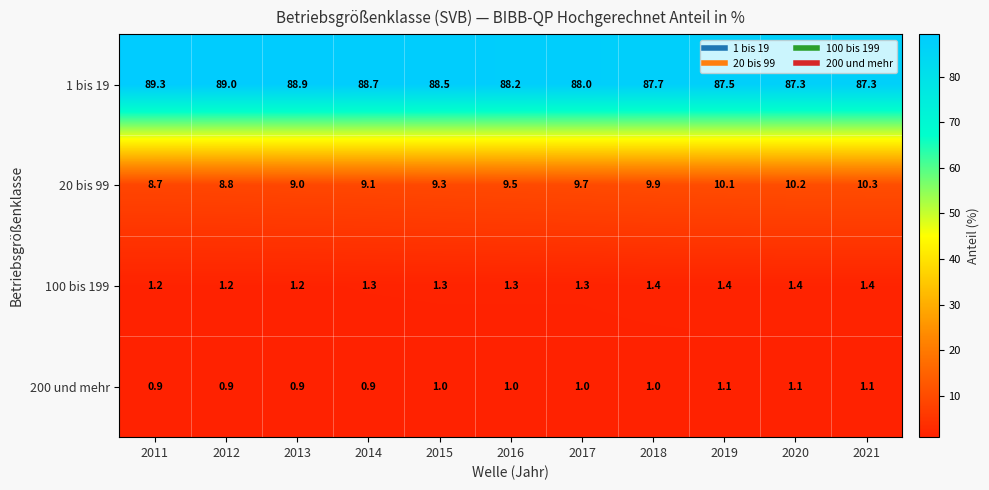

Which series has the largest range (max minus min)?

1 bis 19